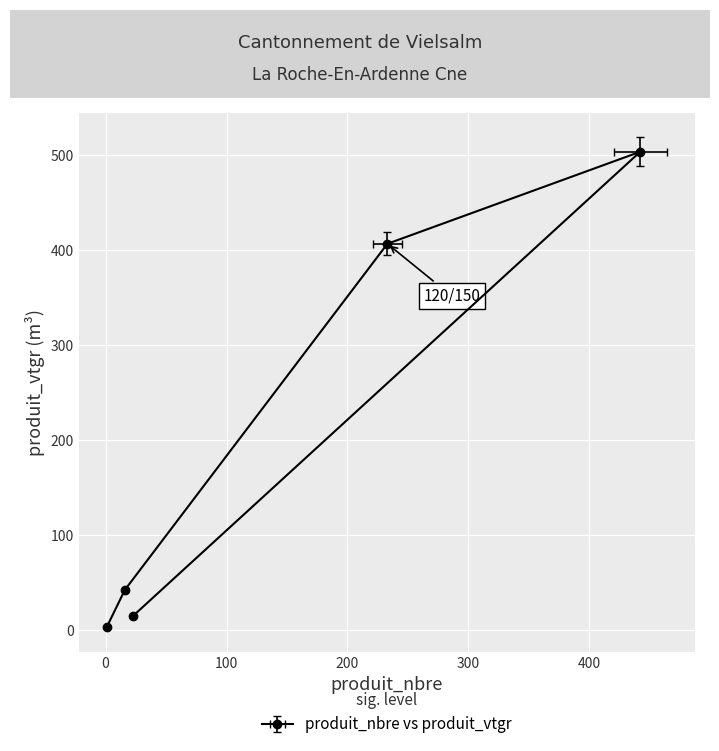

What is the change in value from (R:90-F:100)/120 to 150/180?

-460.8